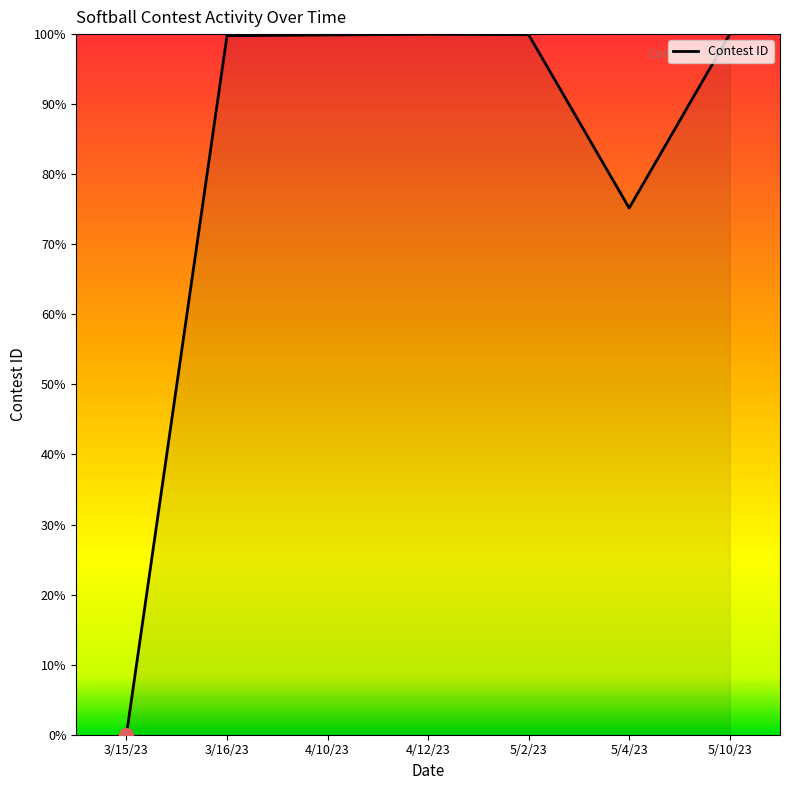

What is the average value?

82.1